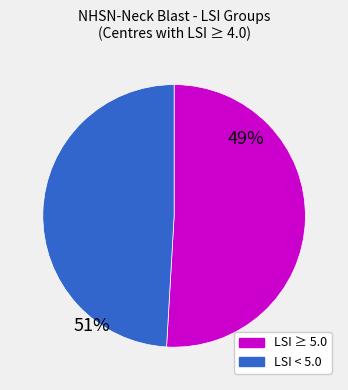

Count the number of slices in the pie.

2